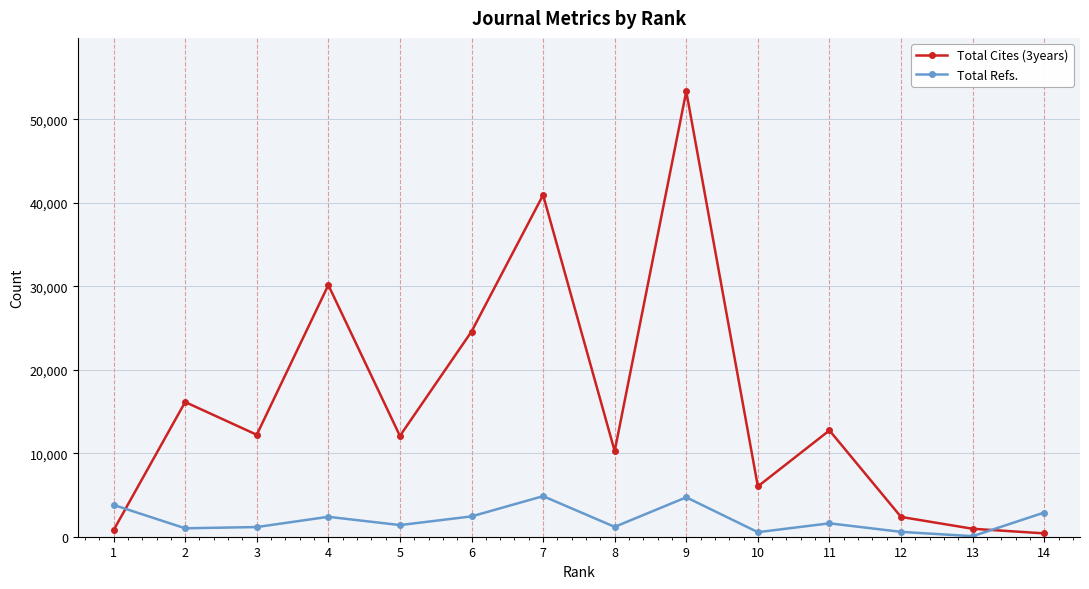

The value of Total Cites (3years) at 9 is 29563. True or false?

False